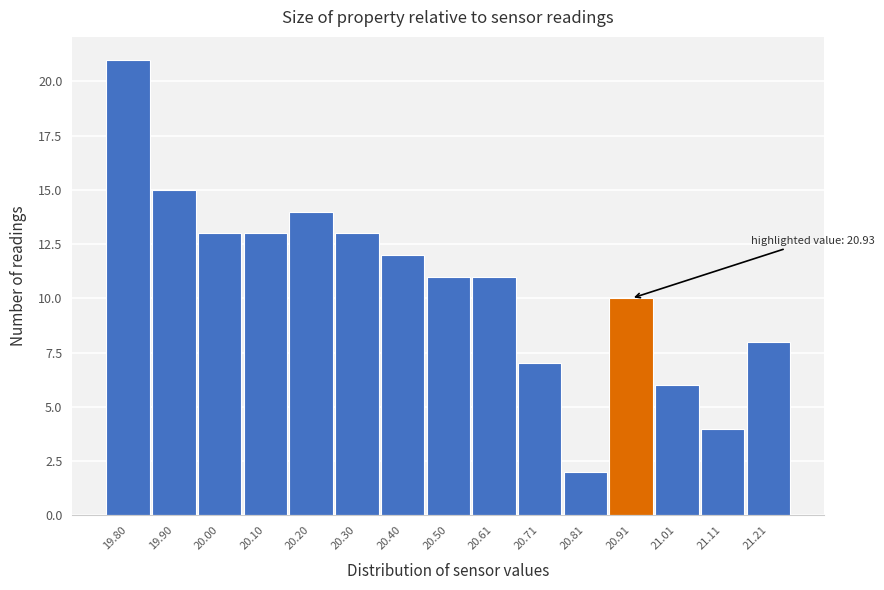

Reading left to right, what are all the values shown in this chart?

21	15	13	13	14	13	12	11	11	7	2	10	6	4	8